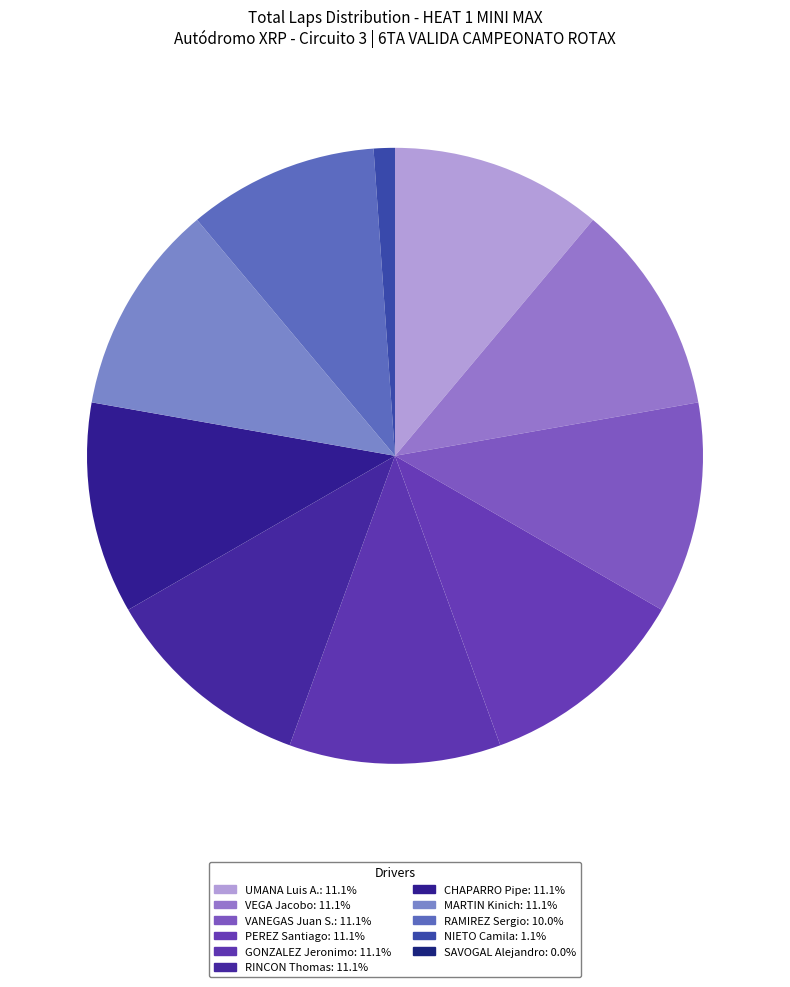

Which slice is the largest?

UMANA Luis A.